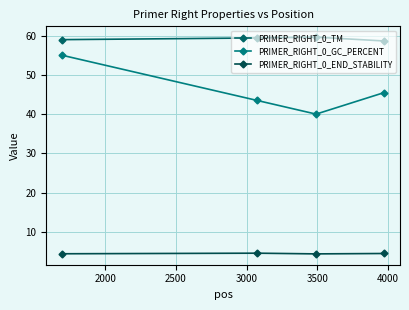

How many PRIMER_RIGHT_0_END_STABILITY values are between 4 and 5?

4